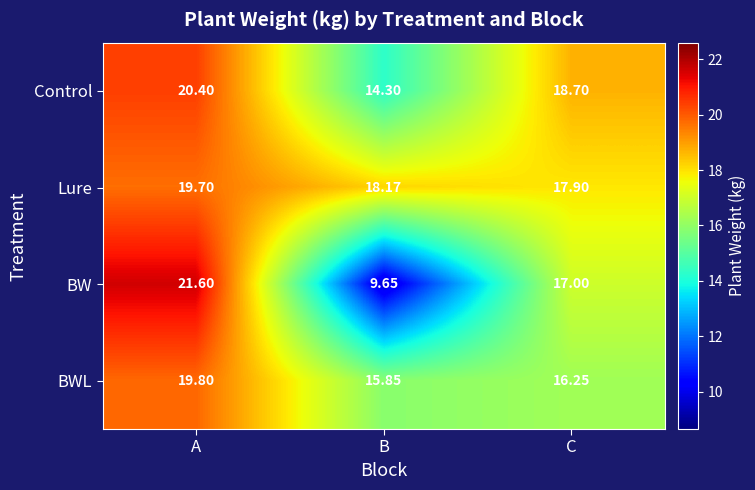

At which label is BW closest to 15?

C